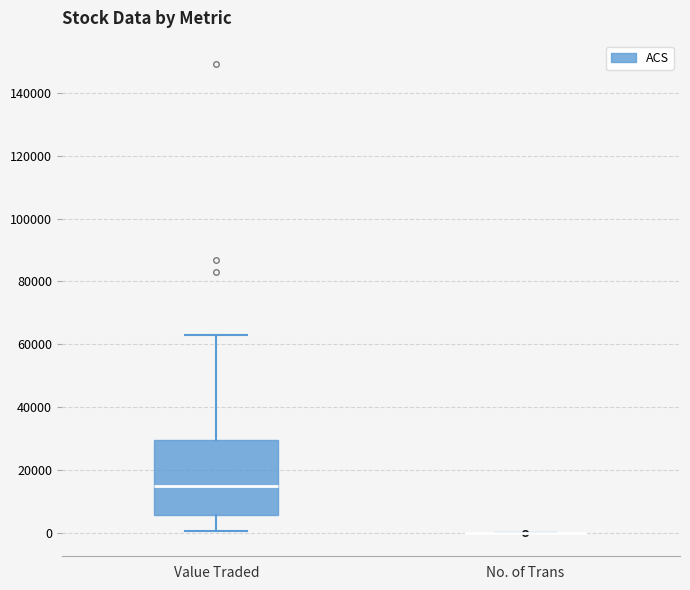

Reading left to right, read every box against the y-axis: the position of its median line, the range the box covers, and the ends of its whiskers. The values are not printed on the chart, so give them approximately, as read against the axis.

Value Traded: median 14000, box 6000 to 30000, whiskers 0 to 62000
No. of Trans: box collapsed to a line at 0, whiskers 0 to 0